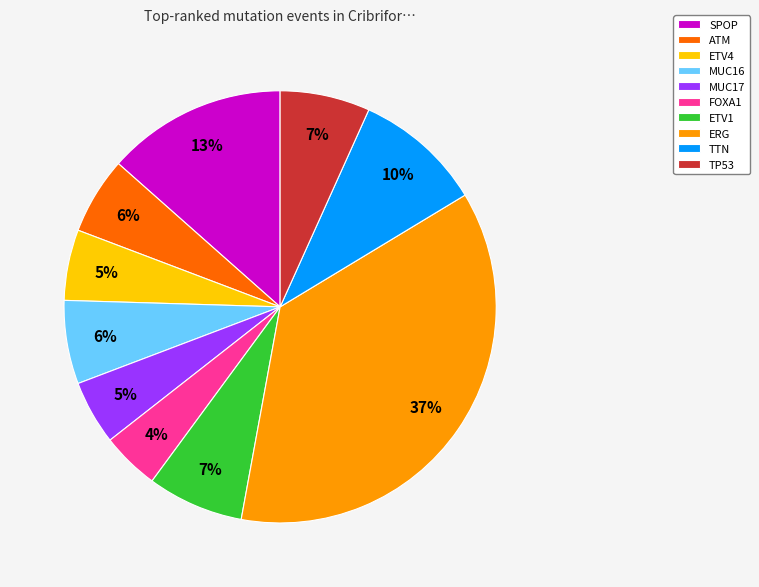

Which category has the biggest portion of the pie?

ERG